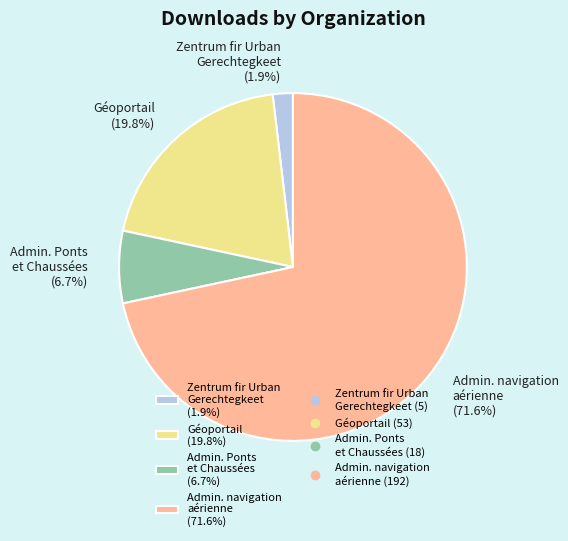

How much of the chart is everything except Admin. navigation aérienne (71.6%)?

28.4%